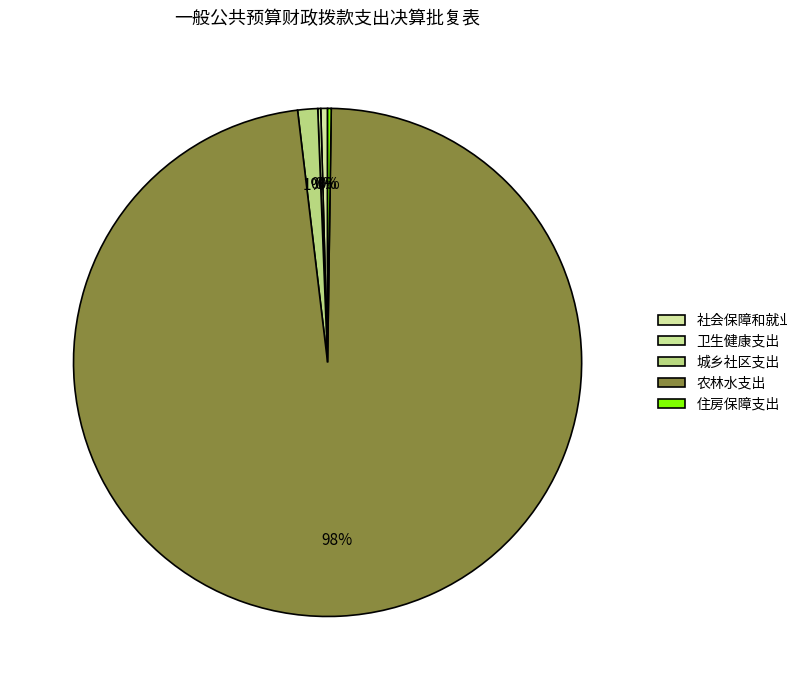

What is the change in value from 社会保障和就业支出 to 住房保障支出?

-6.2